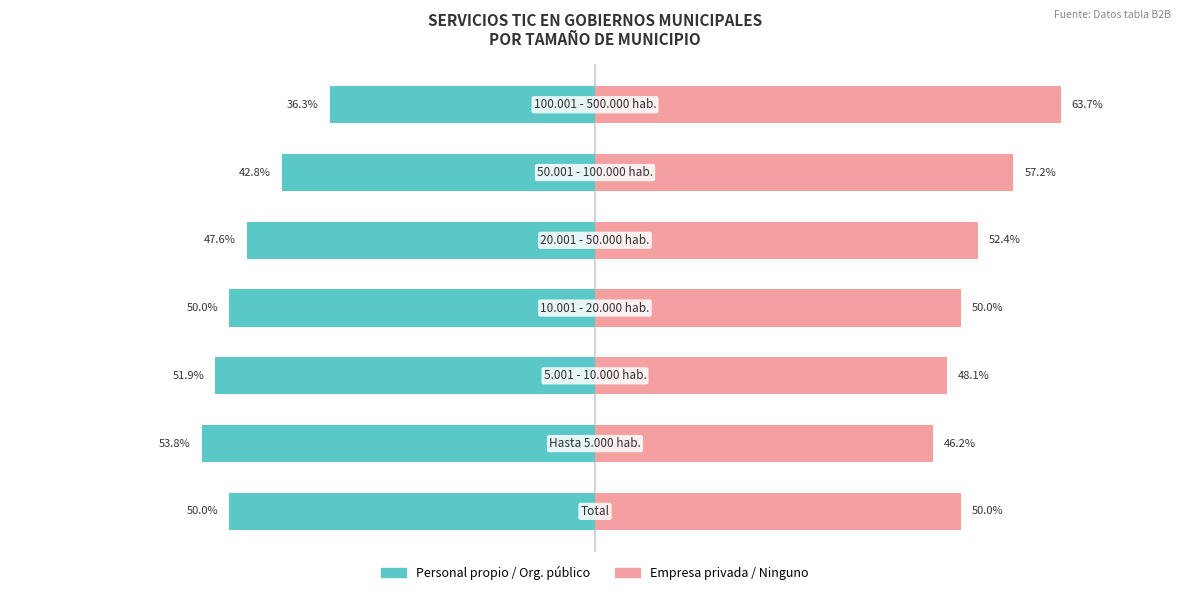

List the series in order of their overall mean, lowest first.

Personal propio / Org. público, Empresa privada / Ninguno